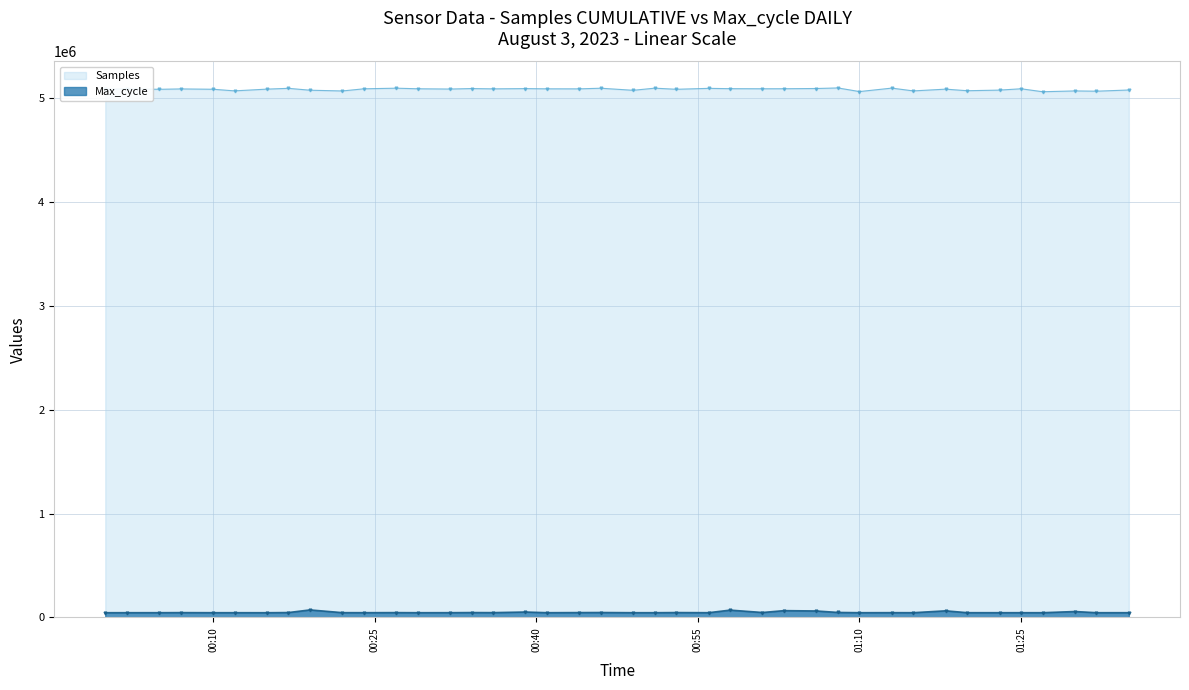

Rank the series by their maximum value, from highest to lowest.

Samples, Max_cycle